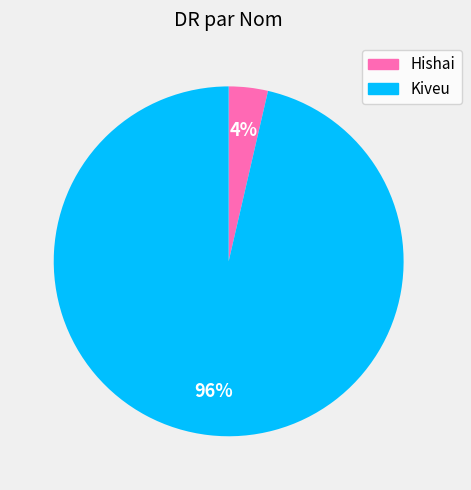

True or false: Hishai accounts for 4% of the total.

True